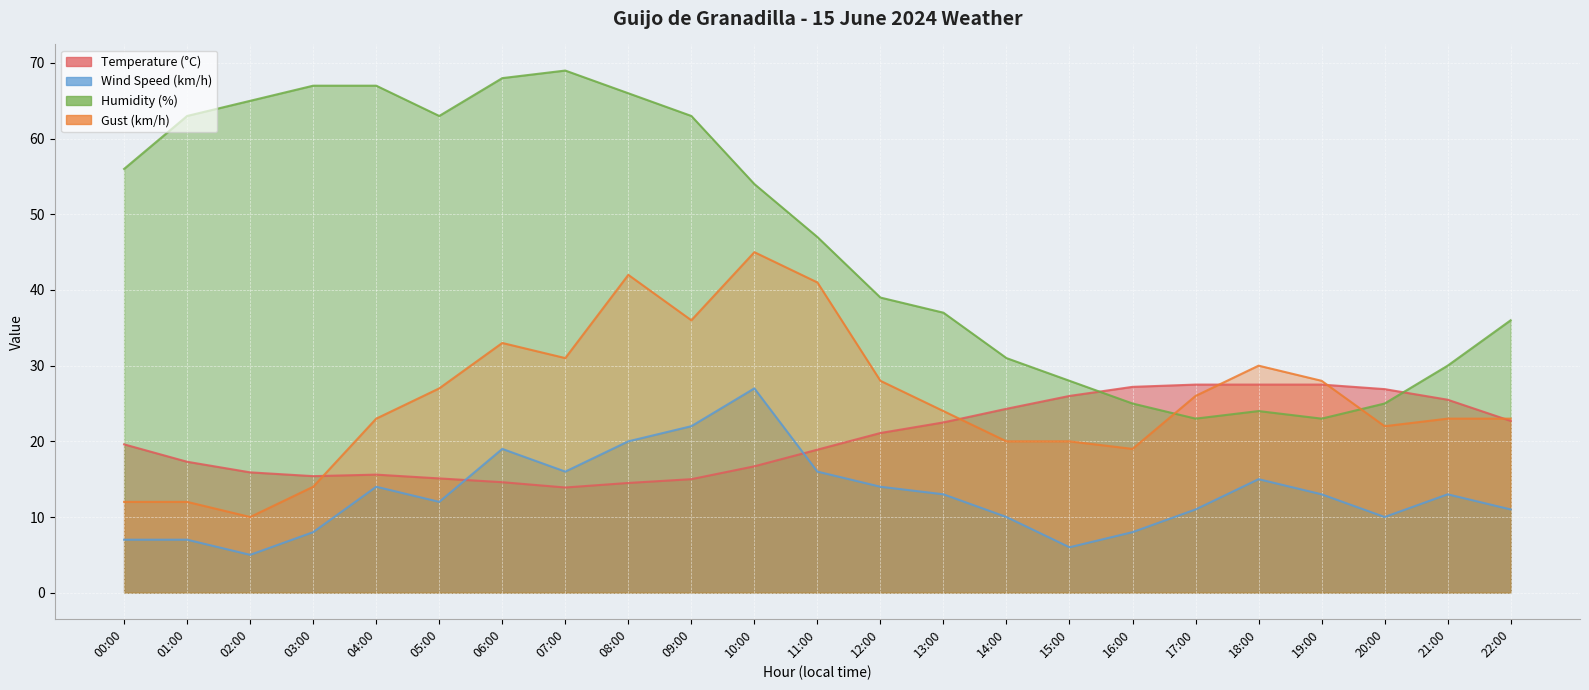

Reading left to right, what are all the values shown in this chart?

Temperature (°C): 00:00=19.6	01:00=17.3	02:00=15.9	03:00=15.4	04:00=15.6	05:00=15.1	06:00=14.6	07:00=13.9	08:00=14.5	09:00=15.0	10:00=16.7	11:00=18.9	12:00=21.1	13:00=22.5	14:00=24.3	15:00=26.0	16:00=27.2	17:00=27.5	18:00=27.5	19:00=27.5	20:00=26.9	21:00=25.5	22:00=22.7
Wind Speed (km/h): 00:00=7.0	01:00=7.0	02:00=5.0	03:00=8.0	04:00=14.0	05:00=12.0	06:00=19.0	07:00=16.0	08:00=20.0	09:00=22.0	10:00=27.0	11:00=16.0	12:00=14.0	13:00=13.0	14:00=10.0	15:00=6.0	16:00=8.0	17:00=11.0	18:00=15.0	19:00=13.0	20:00=10.0	21:00=13.0	22:00=11.0
Humidity (%): 00:00=56.0	01:00=63.0	02:00=65.0	03:00=67.0	04:00=67.0	05:00=63.0	06:00=68.0	07:00=69.0	08:00=66.0	09:00=63.0	10:00=54.0	11:00=47.0	12:00=39.0	13:00=37.0	14:00=31.0	15:00=28.0	16:00=25.0	17:00=23.0	18:00=24.0	19:00=23.0	20:00=25.0	21:00=30.0	22:00=36.0
Gust (km/h): 00:00=12.0	01:00=12.0	02:00=10.0	03:00=14.0	04:00=23.0	05:00=27.0	06:00=33.0	07:00=31.0	08:00=42.0	09:00=36.0	10:00=45.0	11:00=41.0	12:00=28.0	13:00=24.0	14:00=20.0	15:00=20.0	16:00=19.0	17:00=26.0	18:00=30.0	19:00=28.0	20:00=22.0	21:00=23.0	22:00=23.0